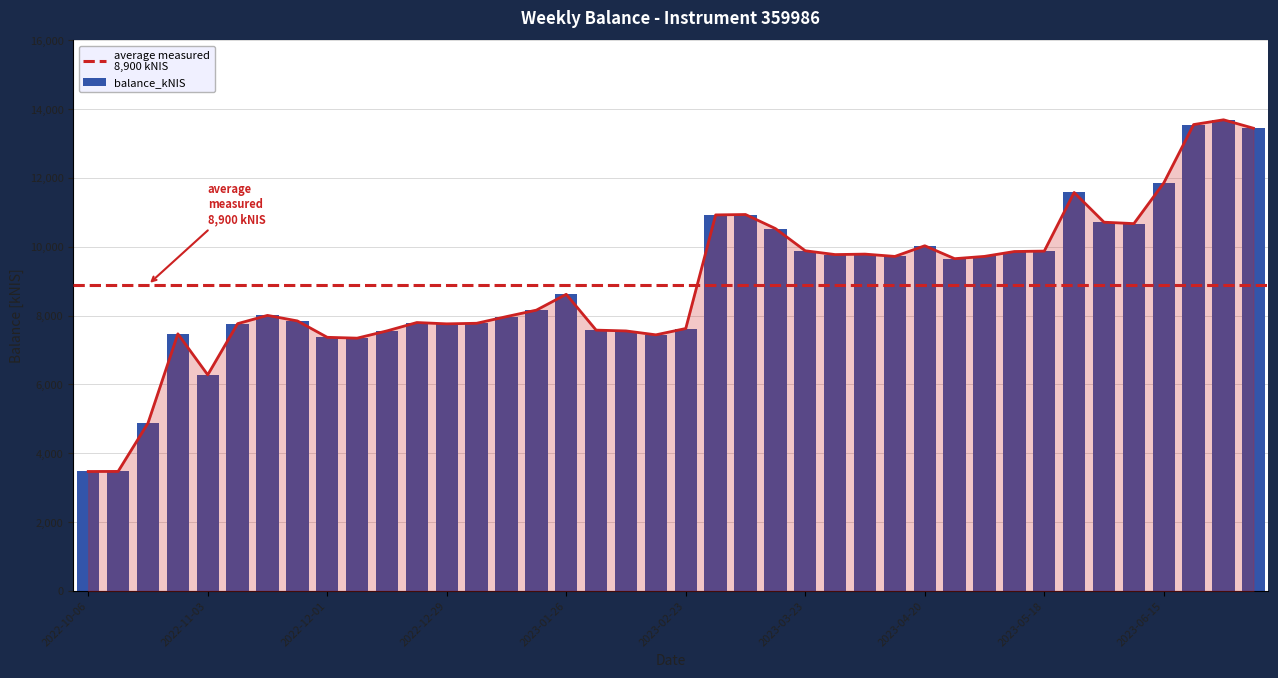

Reading left to right, extract all data points from this chart.

3472.4	3474.3	4878.5	7472.2	6280.7	7767.7	8007.8	7847.6	7371.0	7346.6	7557.8	7800.5	7762.4	7778.9	7972.9	8160.7	8620.8	7579.8	7556.3	7443.2	7626.9	10927.6	10939.2	10531.5	9885.7	9774.9	9788.6	9721.4	10031.0	9655.6	9722.4	9863.8	9875.9	11579.2	10715.7	10674.7	11856.5	13552.6	13691.2	13446.9